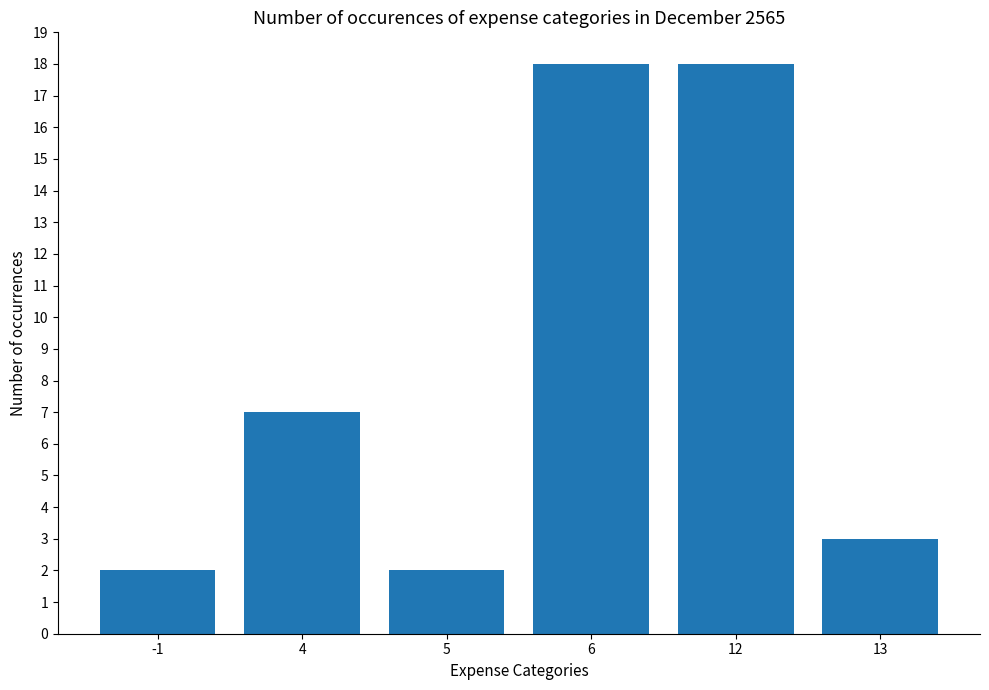

Count the number of data series in this chart.

1